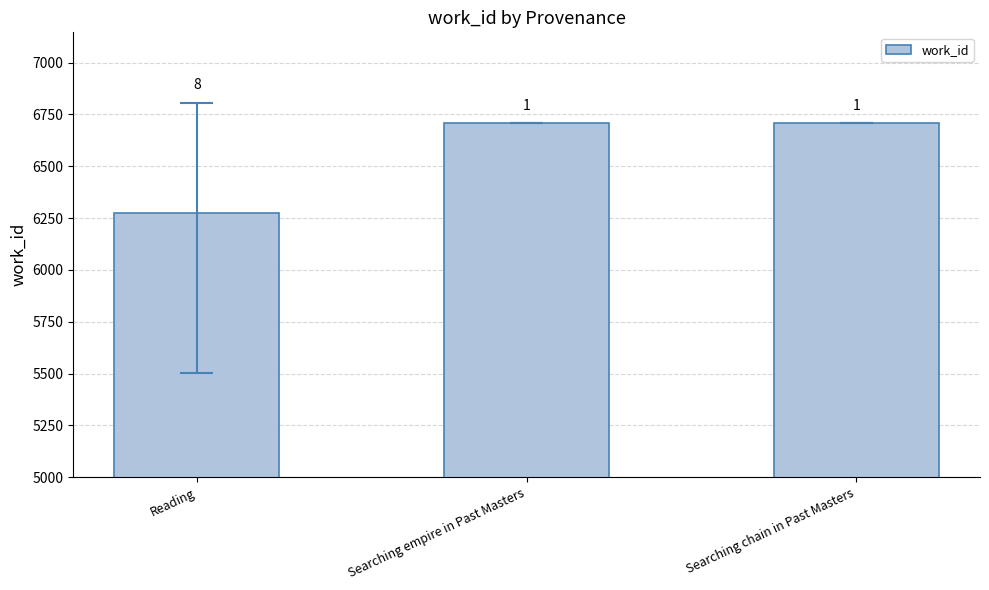

Reading left to right, what are all the values shown in this chart?

6276	6708	6708